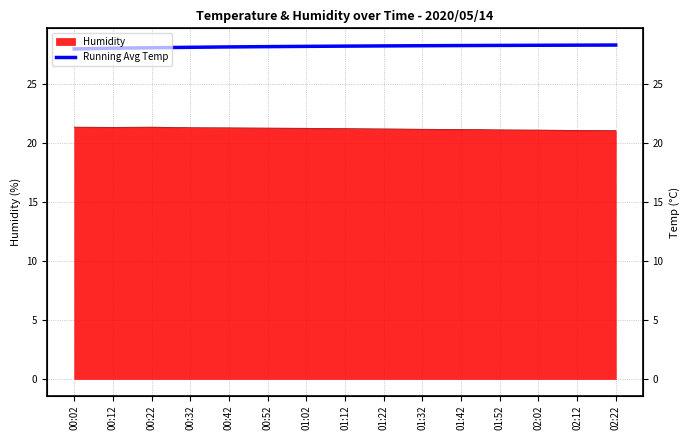

What is the ratio of the value at 01:12 to the value at 01:52?

1.0